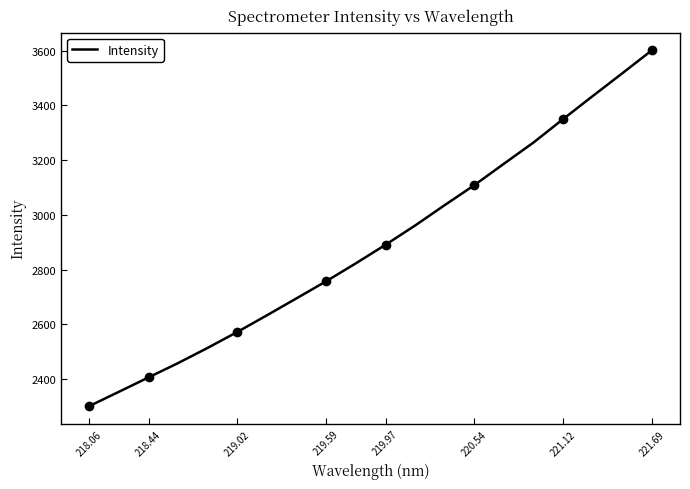

The Intensity series shows 2301.3 at 218.06. True or false?

True